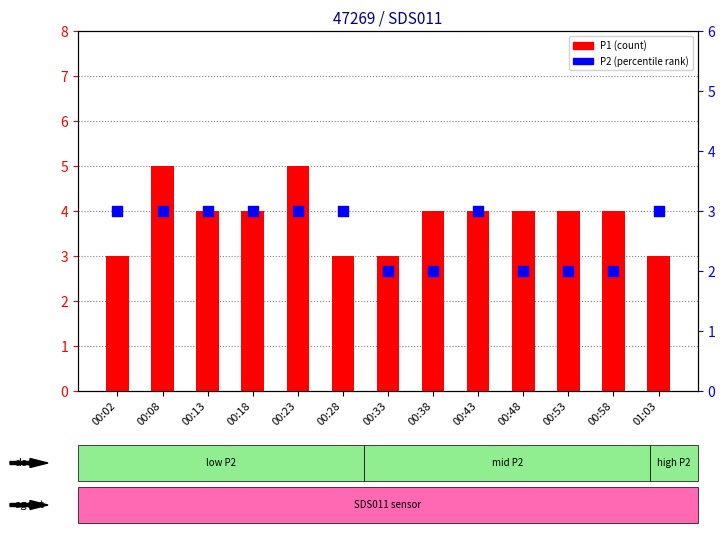

What are all the series names shown in the legend?

P1, P2